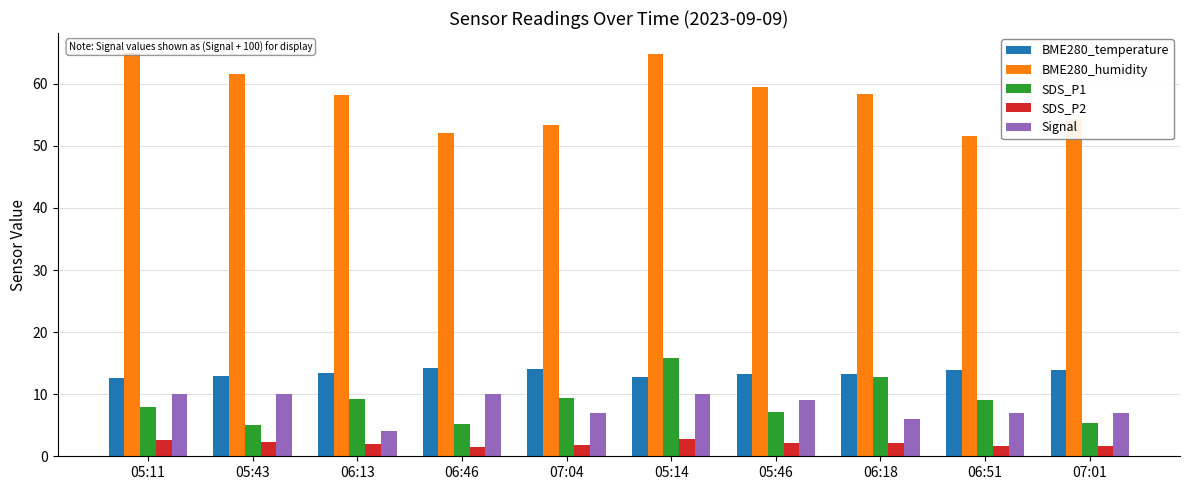

What is the difference between the maximum and minimum values in the SDS_P2 series?

1.3